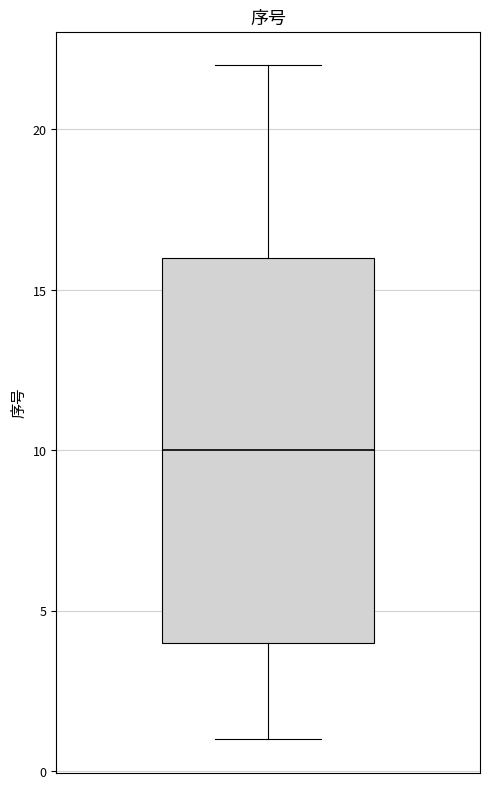

Read this box plot against the y-axis: the position of the median line, the range covered by the box, and the ends of both whiskers. The values are not printed on the chart, so give them approximately, as read against the axis.

median 10, box 4 to 16, whiskers 1 to 22